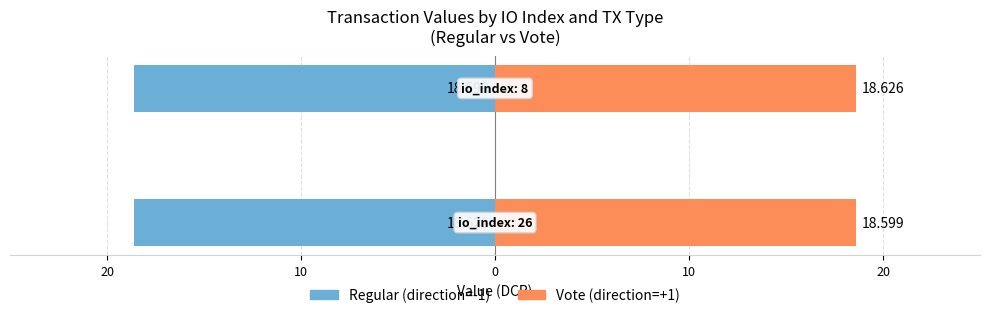

Is it true that Regular equals -25.0 at 20?

False